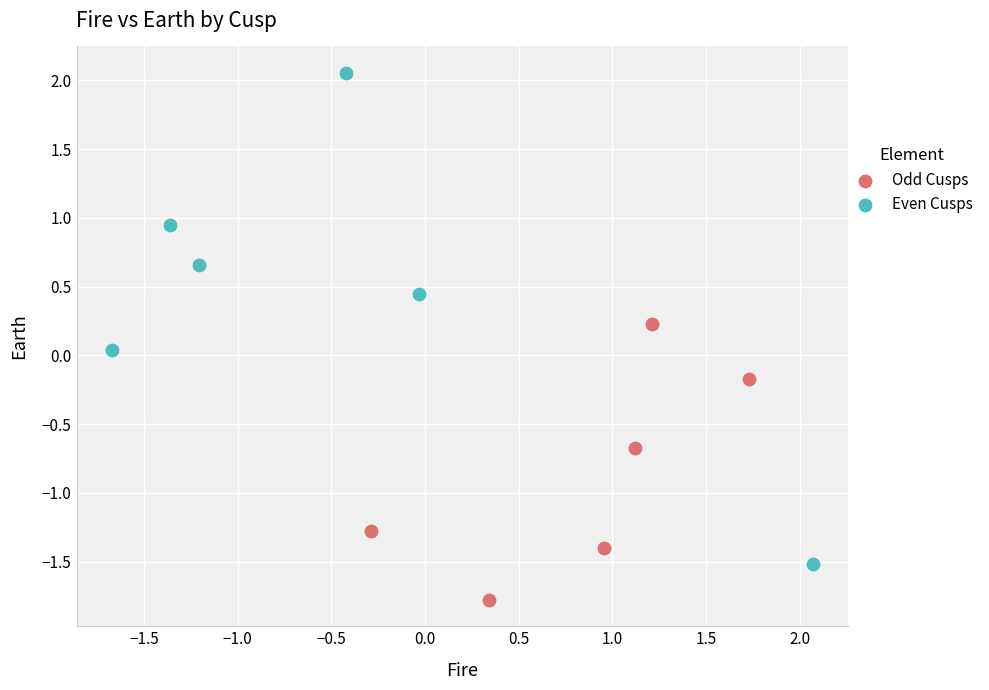

Which series has the largest Y range (max minus min)?

Even Cusps